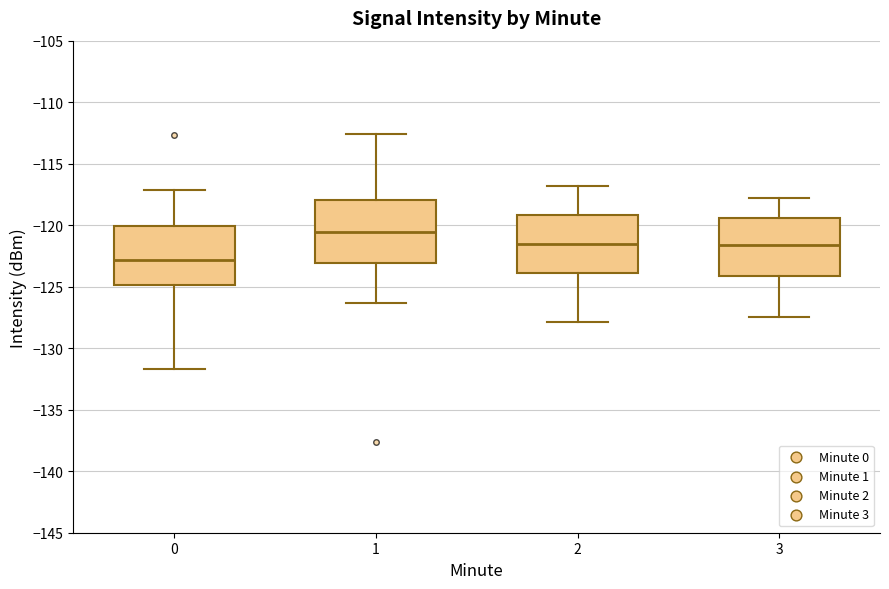

Where is the lower edge of the box at x = 3 on the y-axis? The values are not printed on the chart, so give them approximately, as read against the axis.

-124.0